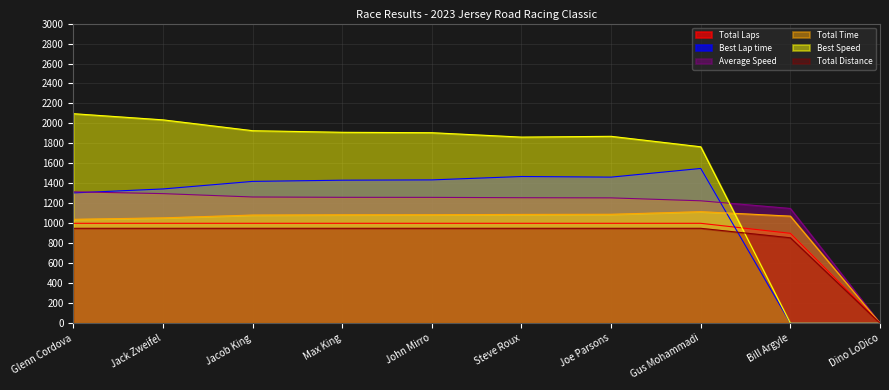

Which series ends up on top after the final intersection of Average Speed and Best Lap time?

Average Speed